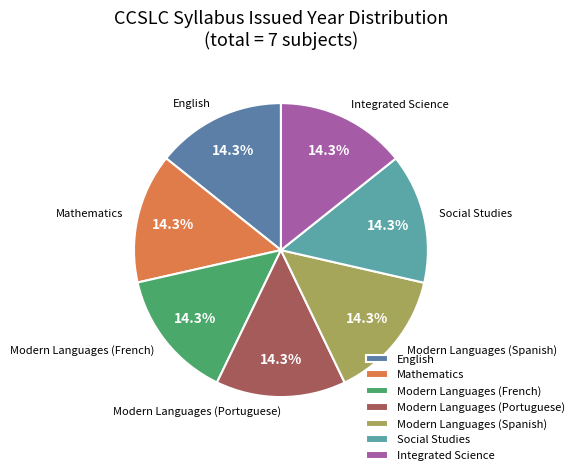

Is the sum of Modern Languages (French) and Integrated Science greater than half?

No